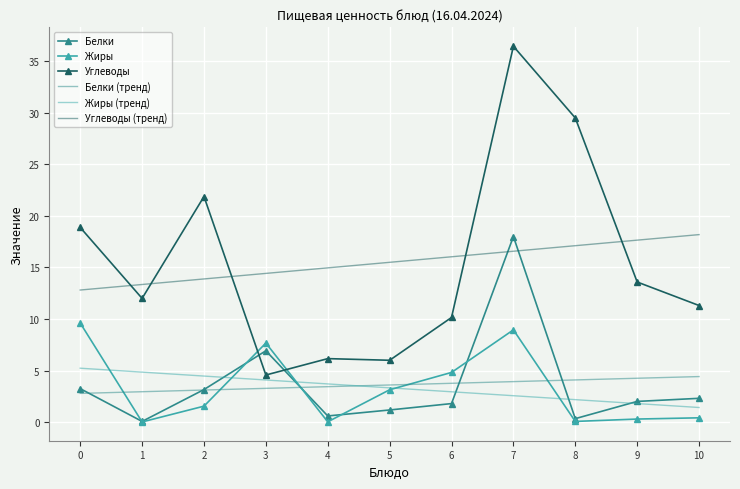

True or false: Углеводы has a value of 6.0 at 5.

True